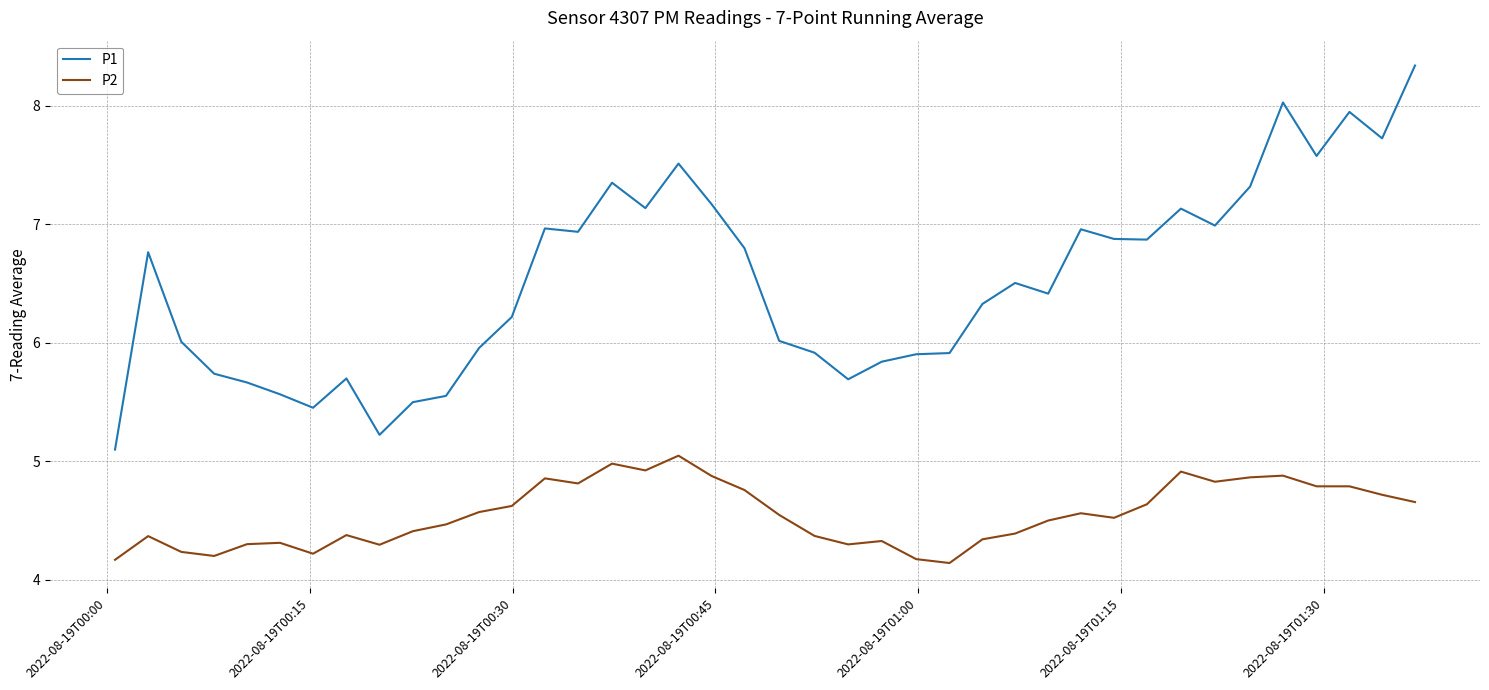

What is the difference between the maximum and minimum values in the P1 series?

3.2